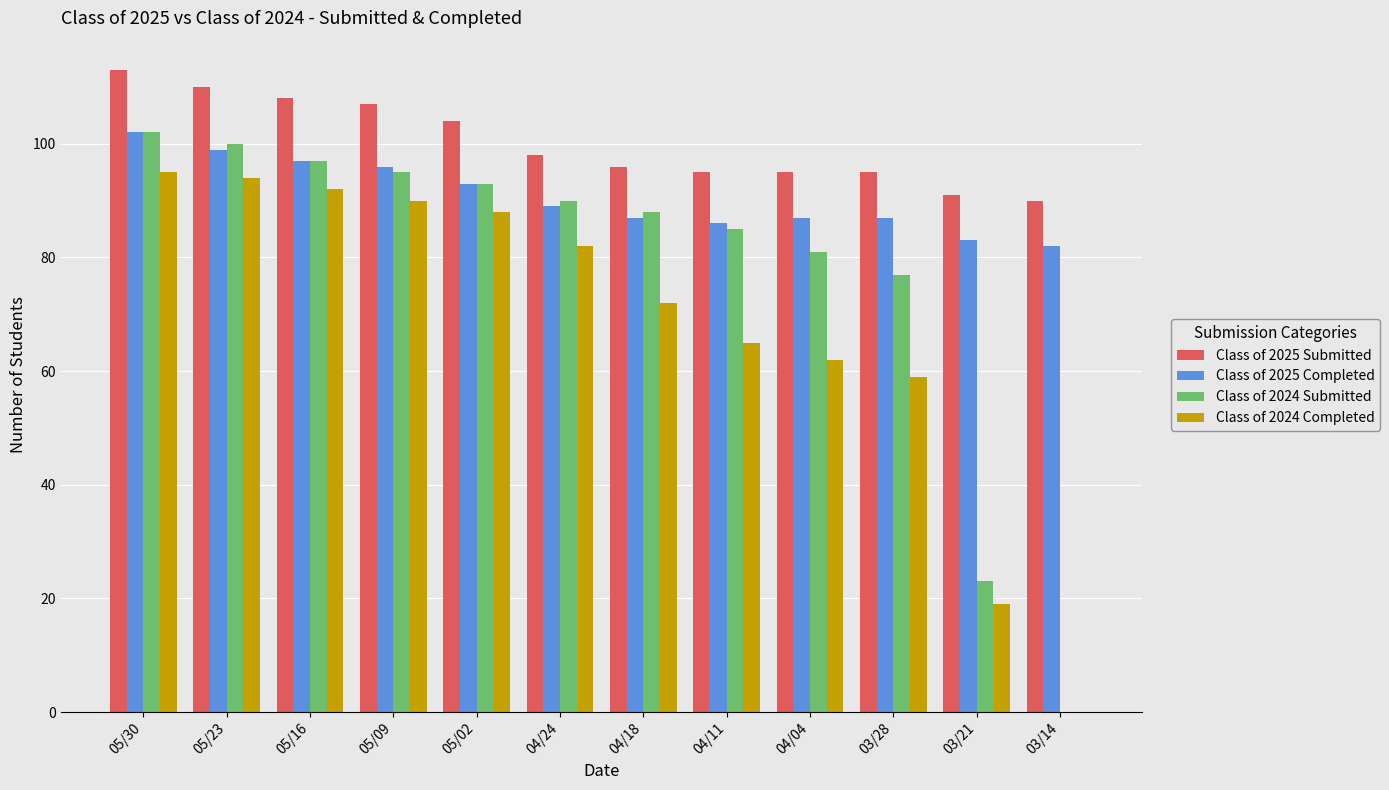

How many groups of bars are there?

12